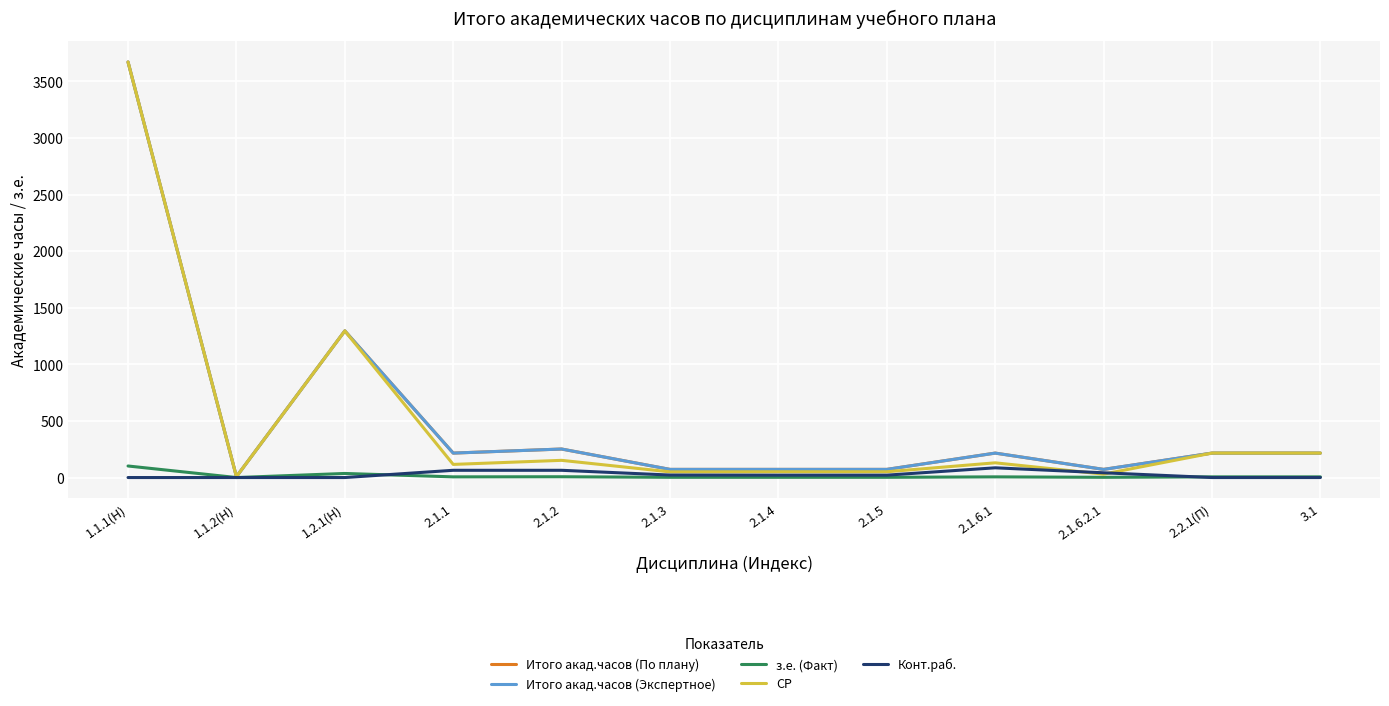

Which category has the highest value across all series?

1.1.1(Н)